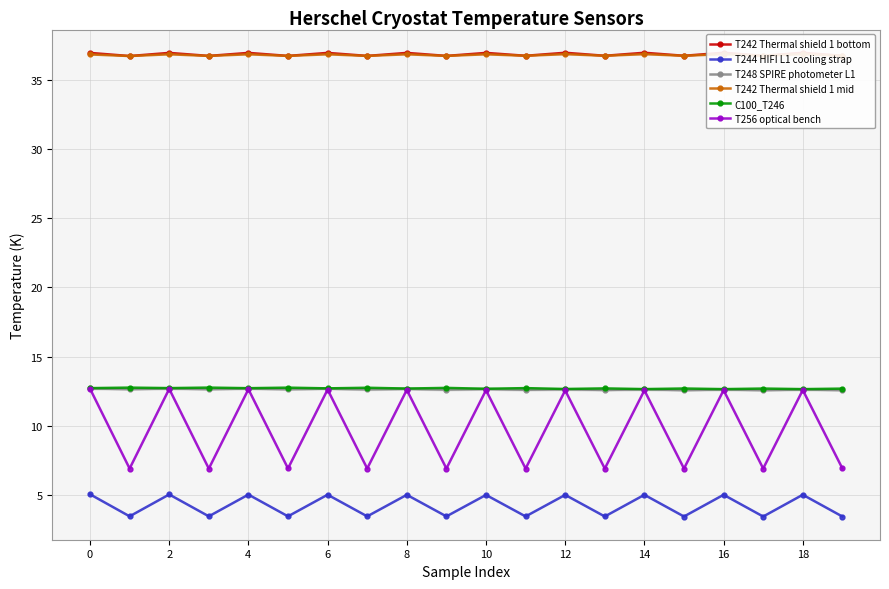

What is the value of the C100_T246 point at the 9th from the left?

12.7